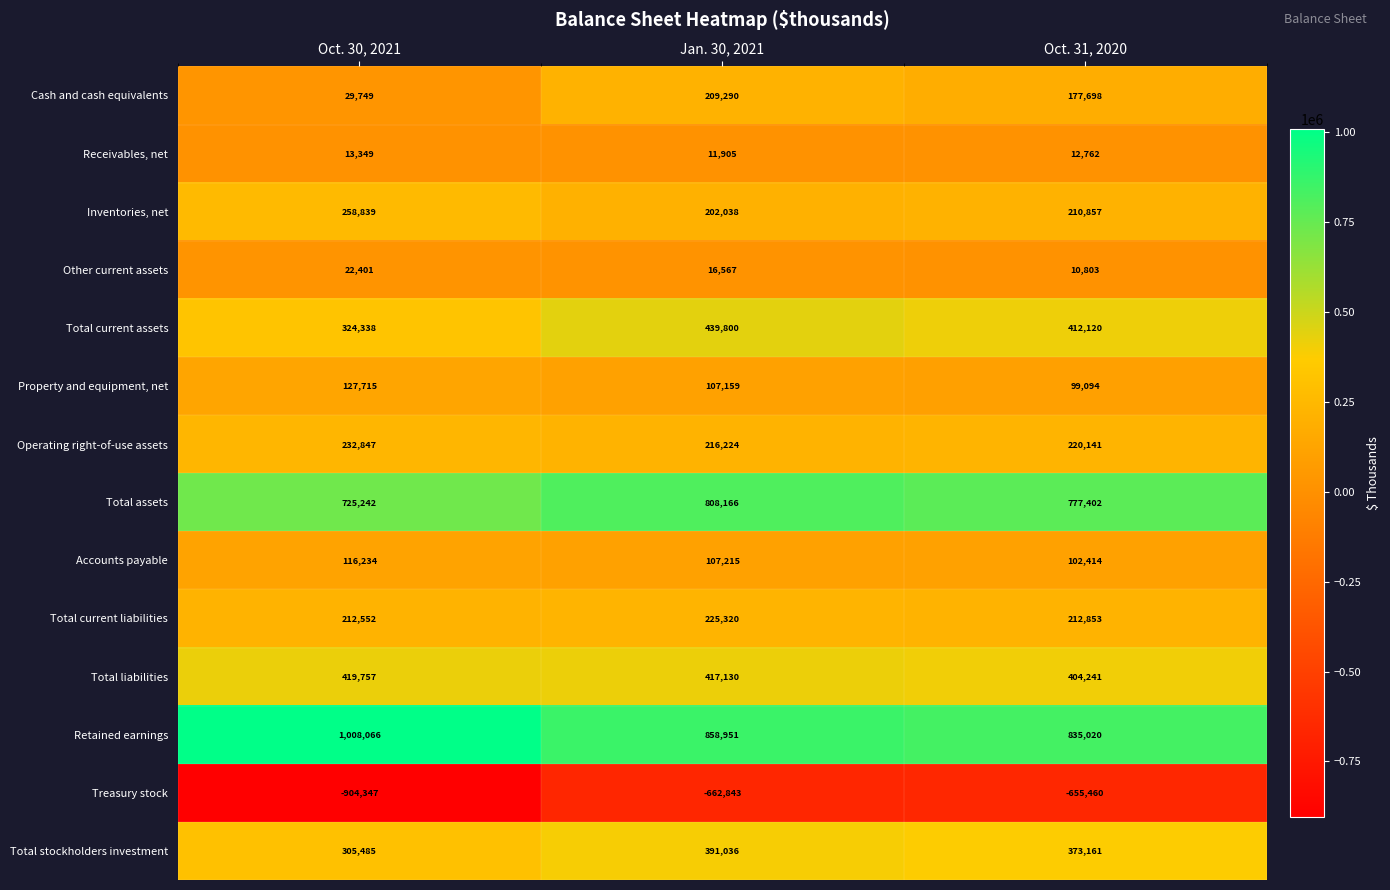

What is the total value across all series at Oct. 30, 2021?

2892227